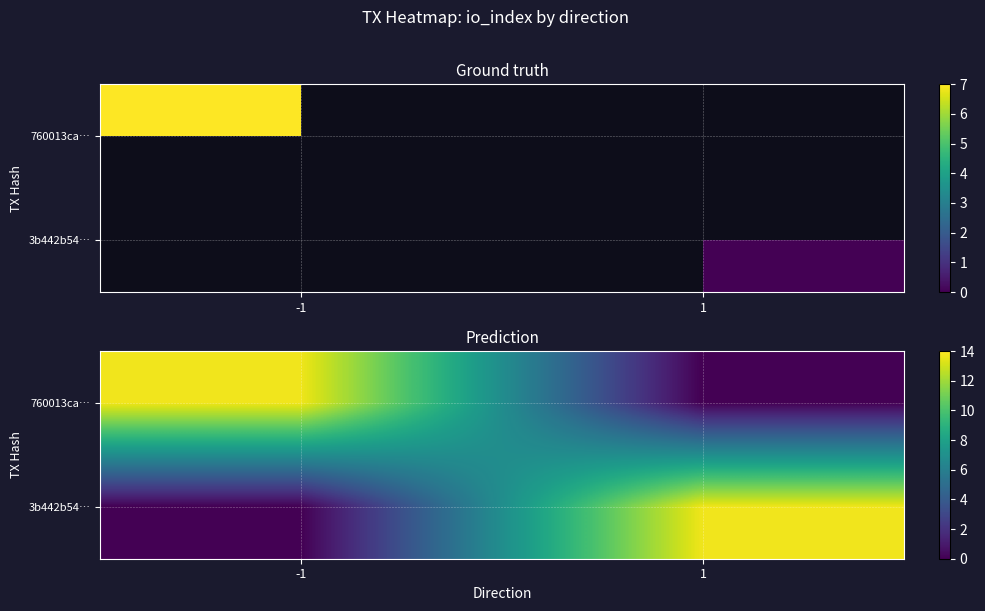

What is the difference between the 3b442b54… values at 1 and -1?

13.7